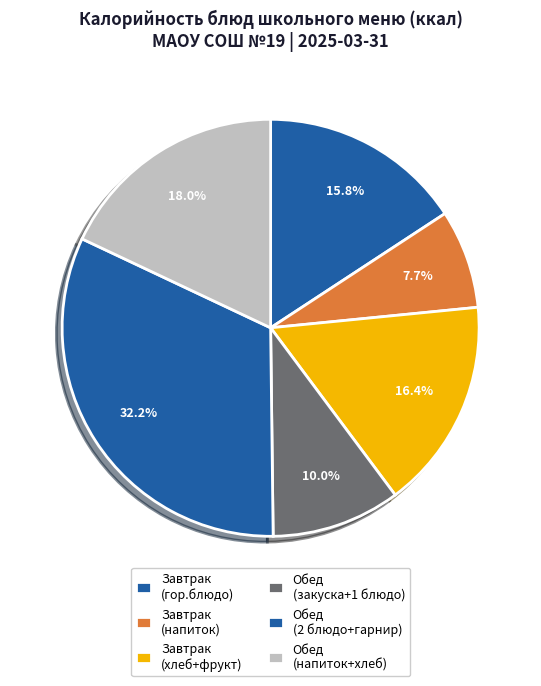

How many segments does this pie chart have?

6